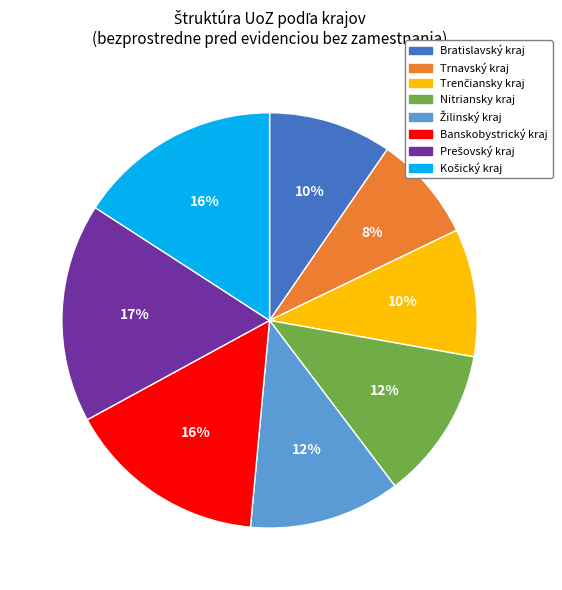

True or false: Bratislavský kraj accounts for 10% of the total.

True